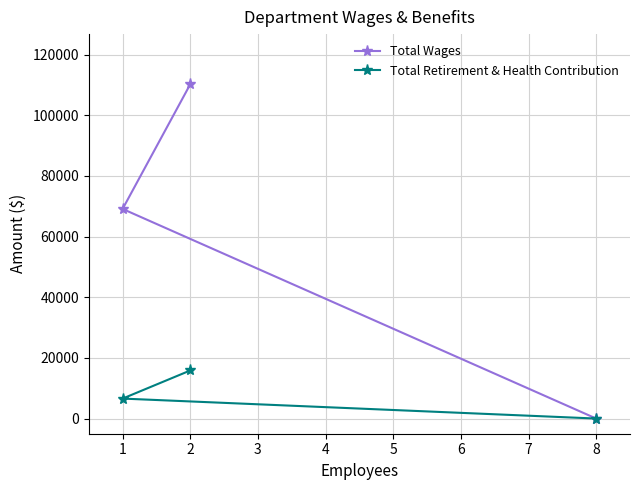

Which series has the largest total across all categories?

Total Wages